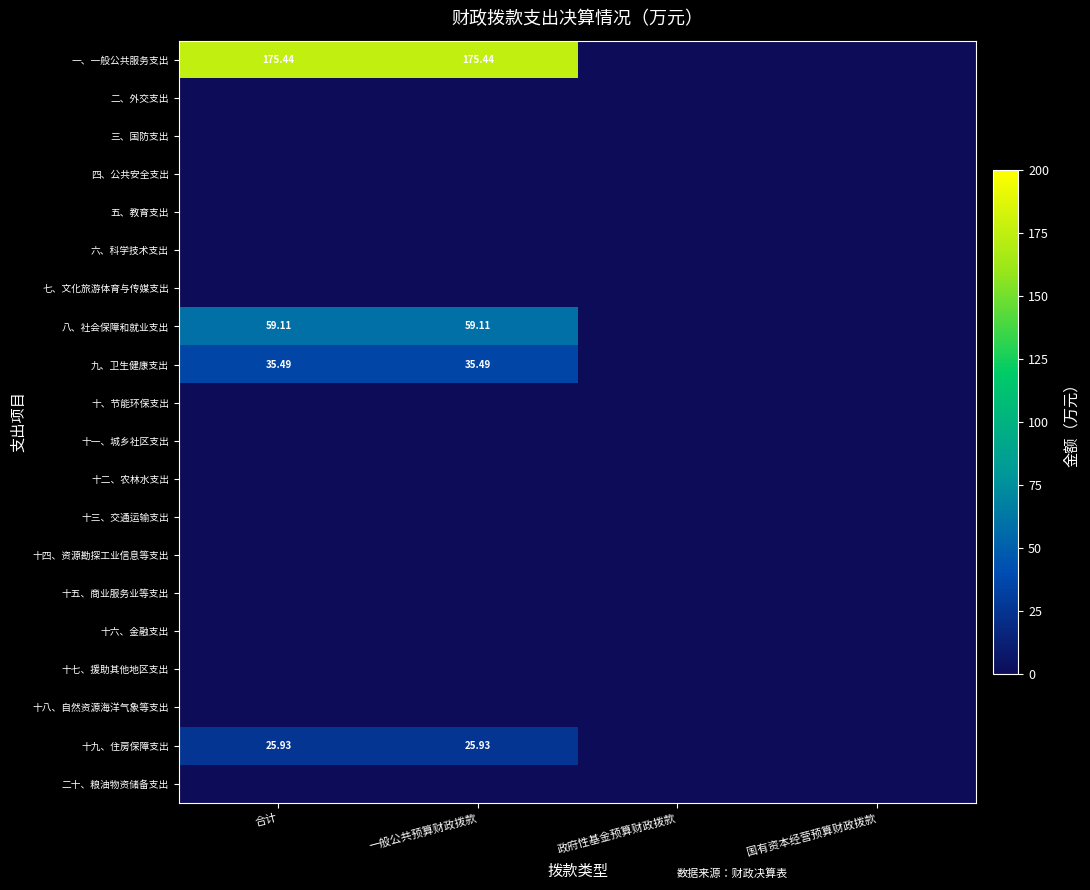

List the series in order of their peak value, highest first.

一、一般公共服务支出, 八、社会保障和就业支出, 九、卫生健康支出, 十九、住房保障支出, 二、外交支出, 三、国防支出, 四、公共安全支出, 五、教育支出, 六、科学技术支出, 七、文化旅游体育与传媒支出, 十、节能环保支出, 十一、城乡社区支出, 十二、农林水支出, 十三、交通运输支出, 十四、资源勘探工业信息等支出, 十五、商业服务业等支出, 十六、金融支出, 十七、援助其他地区支出, 十八、自然资源海洋气象等支出, 二十、粮油物资储备支出